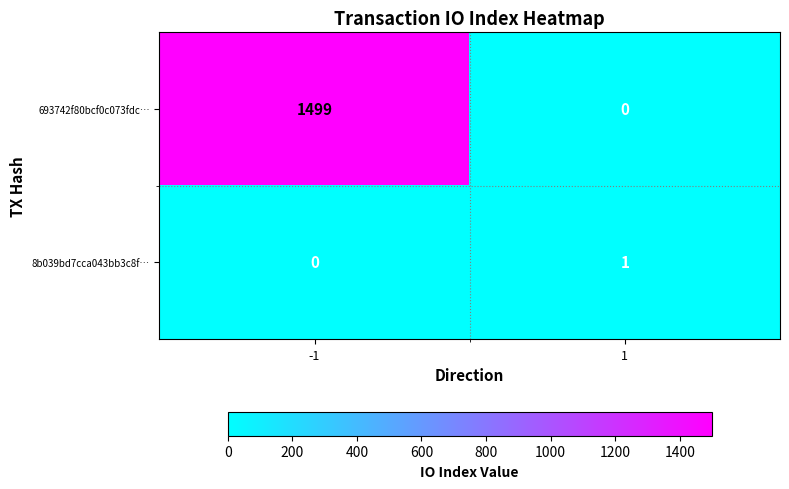

Which series has the widest spread of values?

693742f80bcf0c073fdc…